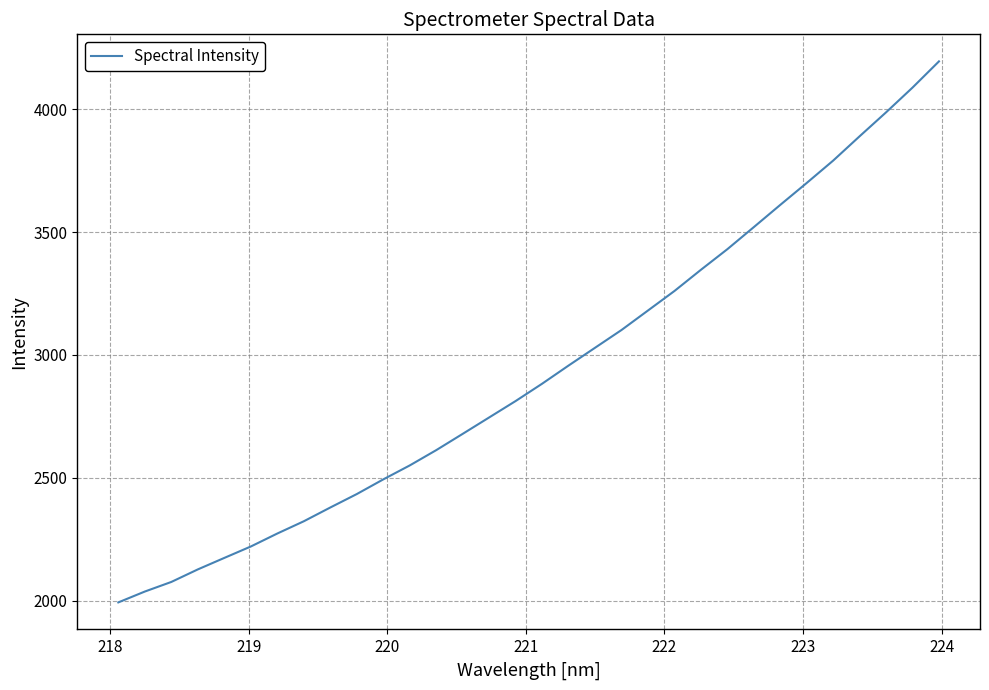

What is the smallest value displayed?

1993.4